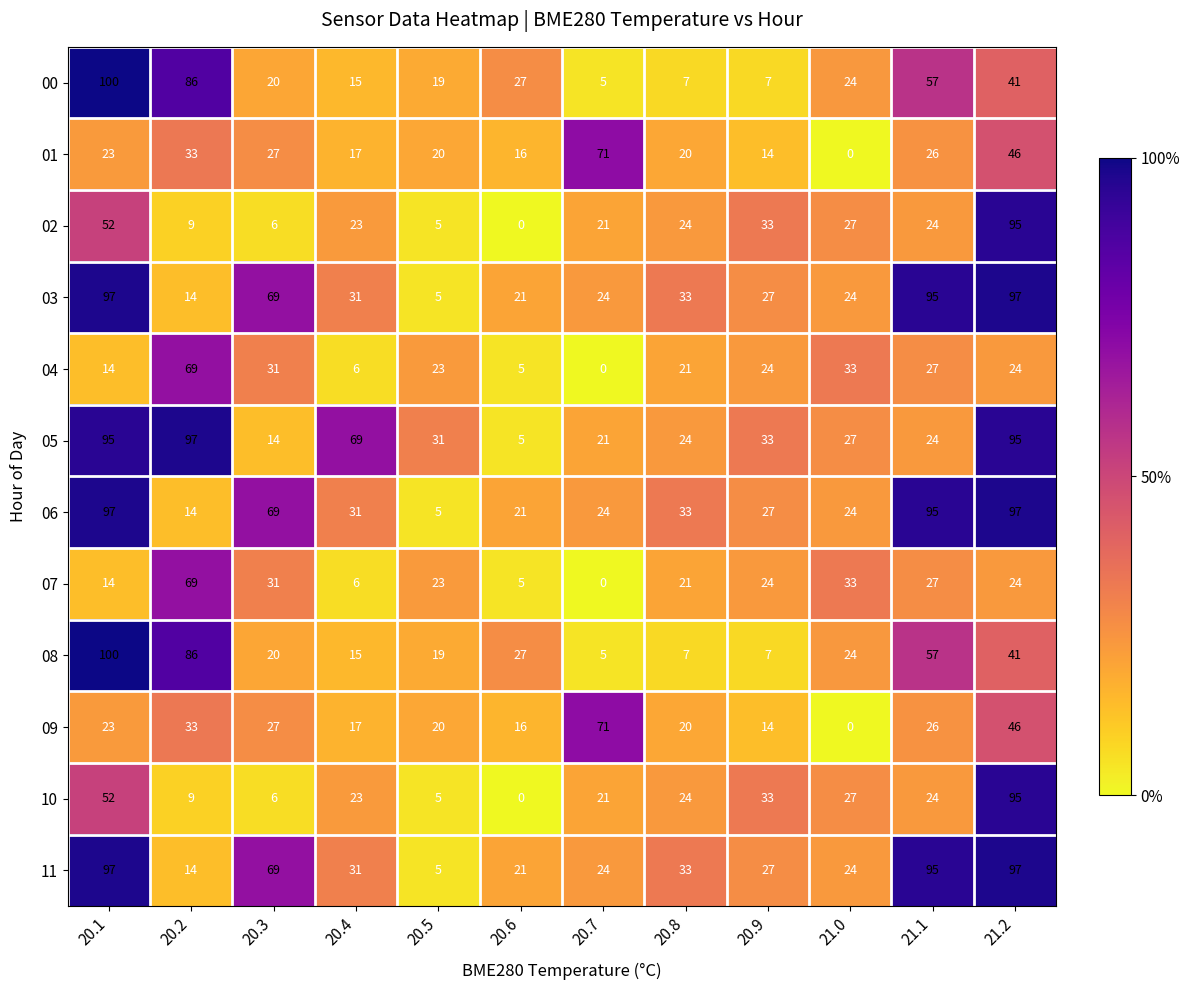

At which category is the sum across all series the highest?

21.2